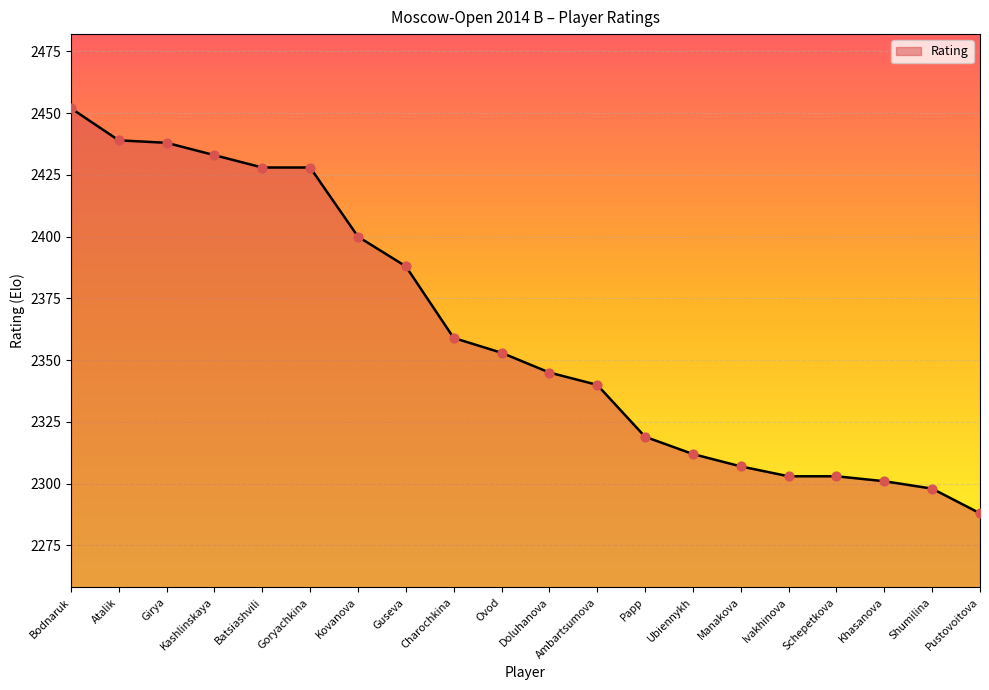

What is the change in value from Guseva to Ubiennykh?

-76